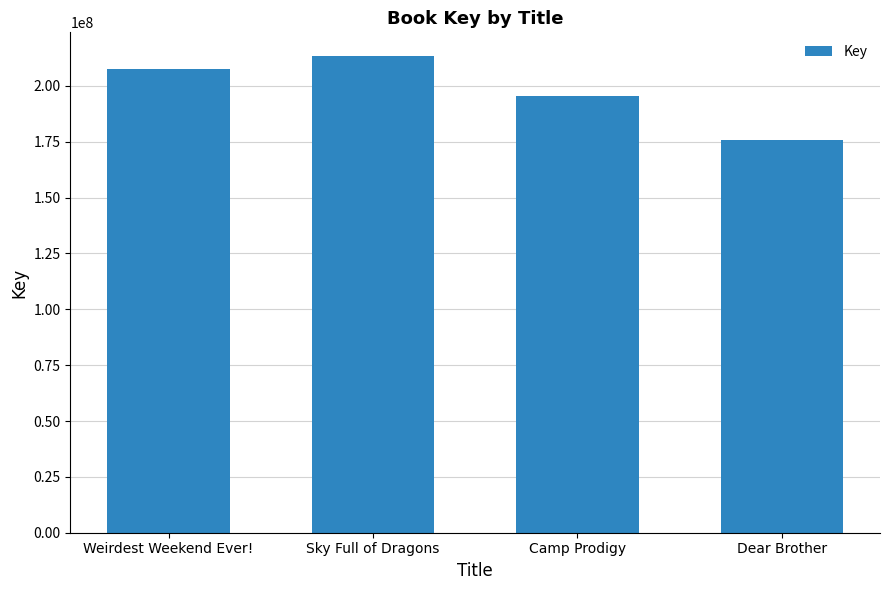

Rank the categories by value from lowest to highest.

Dear Brother, Camp Prodigy, Weirdest Weekend Ever!, Sky Full of Dragons